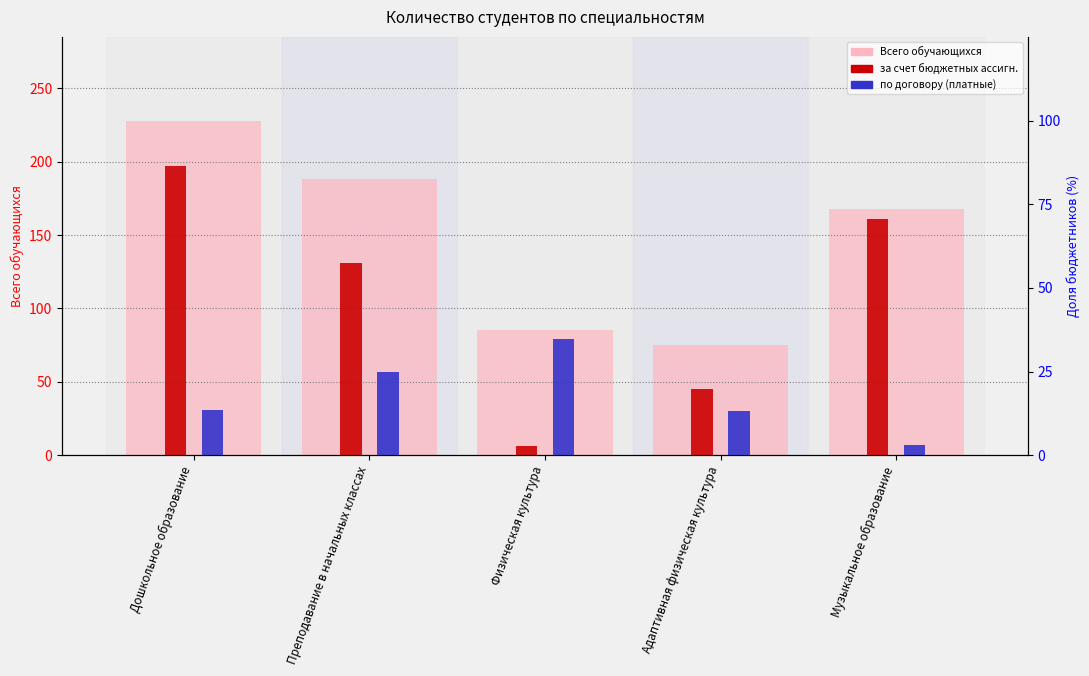

Count the number of data series in this chart.

3